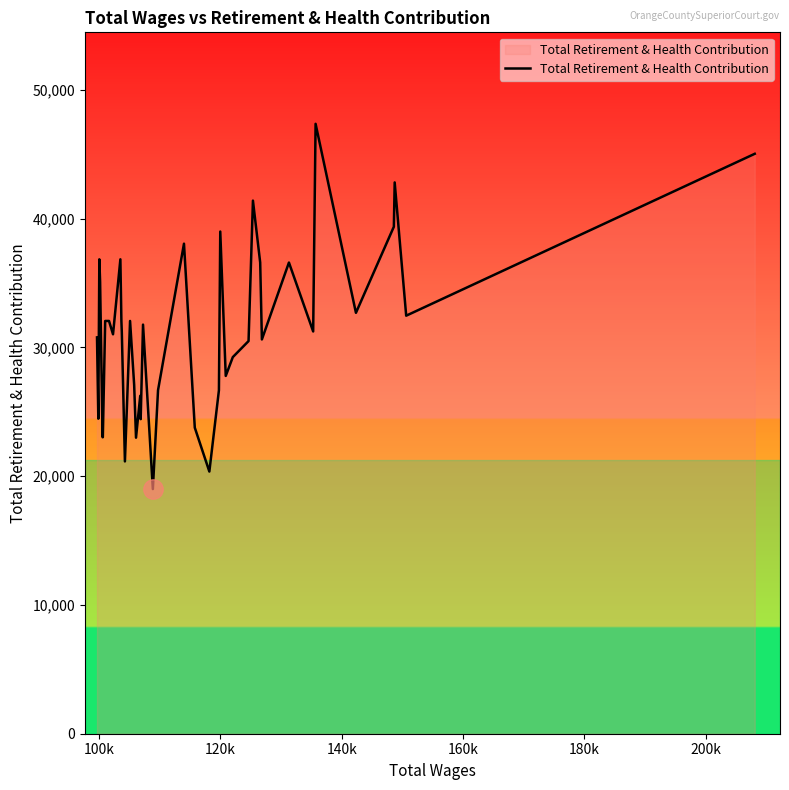

True or false: the data has more than 2 interior local peaks.

True